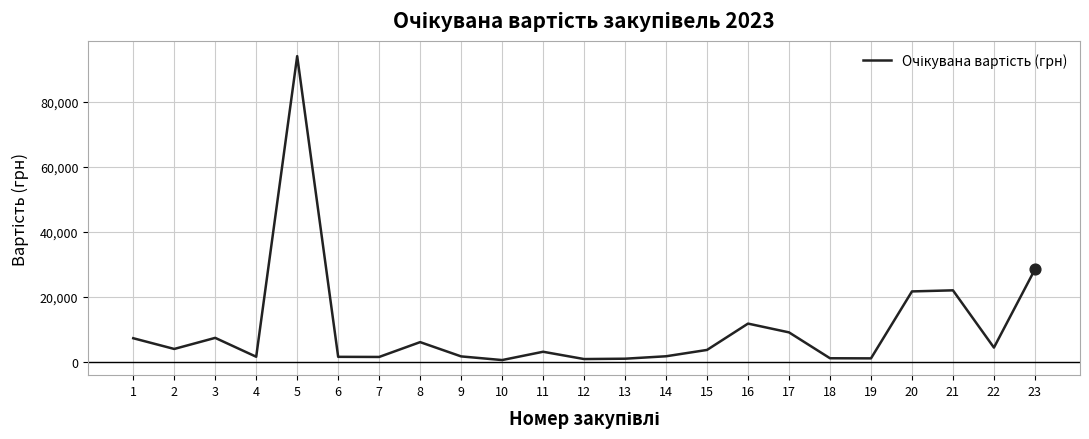

What is the change in value from 20 to 21?

+331.7